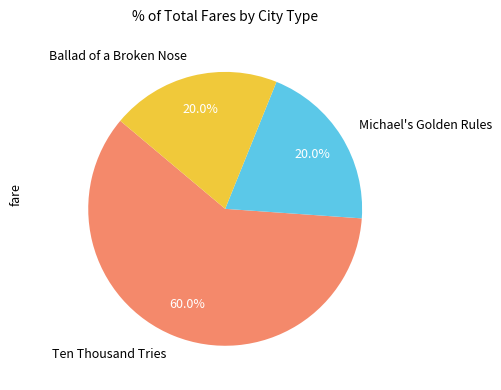

Combined, do Ten Thousand Tries and Michael's Golden Rules account for over 50%?

Yes